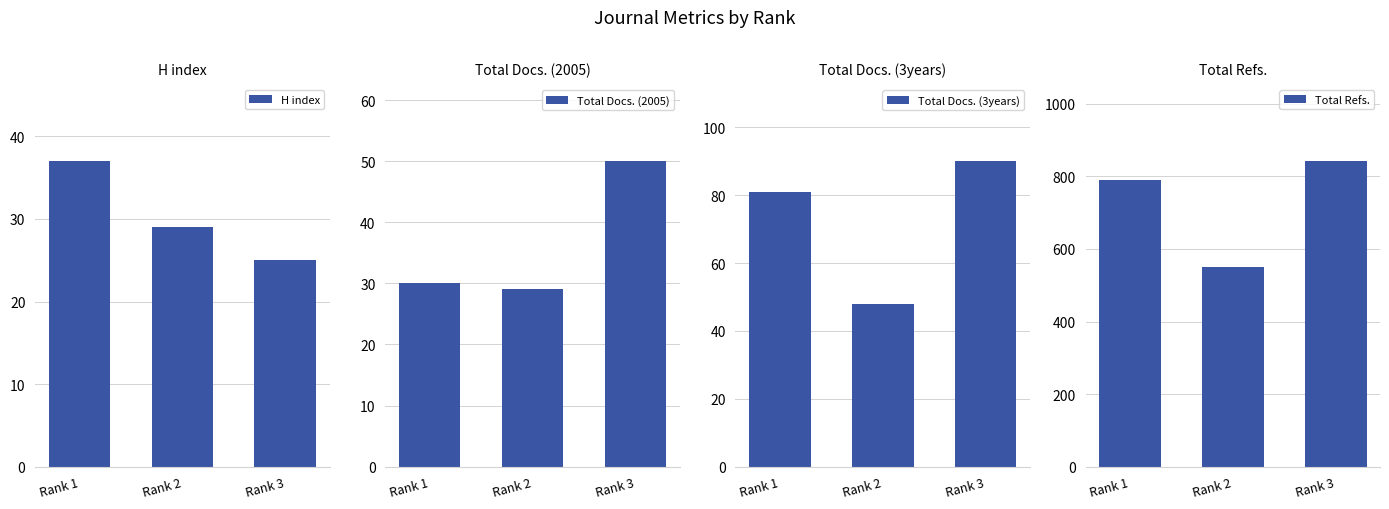

Rank the series by their maximum value, from highest to lowest.

Total Refs., Total Docs. (3years), Total Docs. (2005), H index